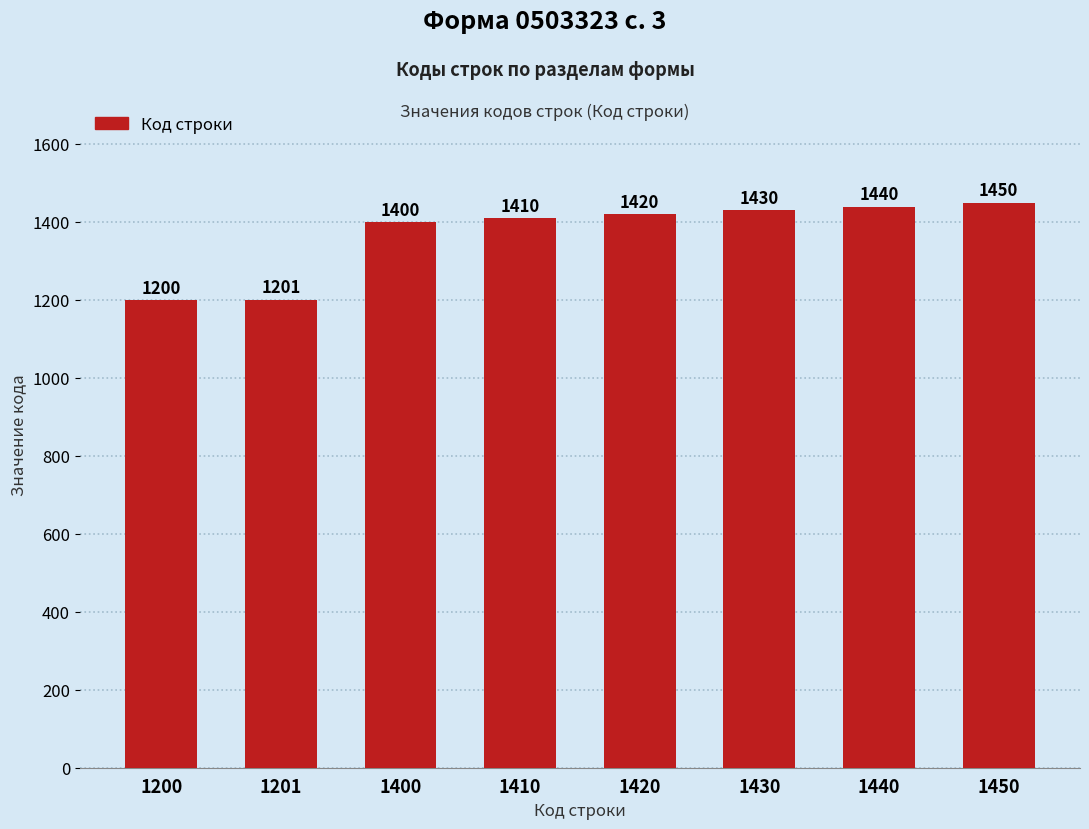

How many data points does each series have?

8